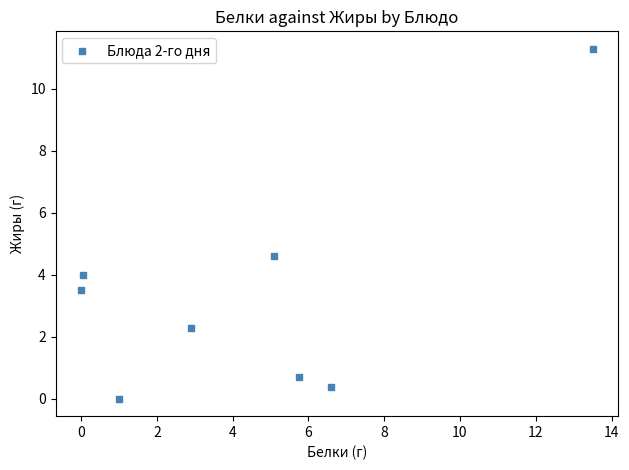

What is the range of X values (max minus min)?

13.5